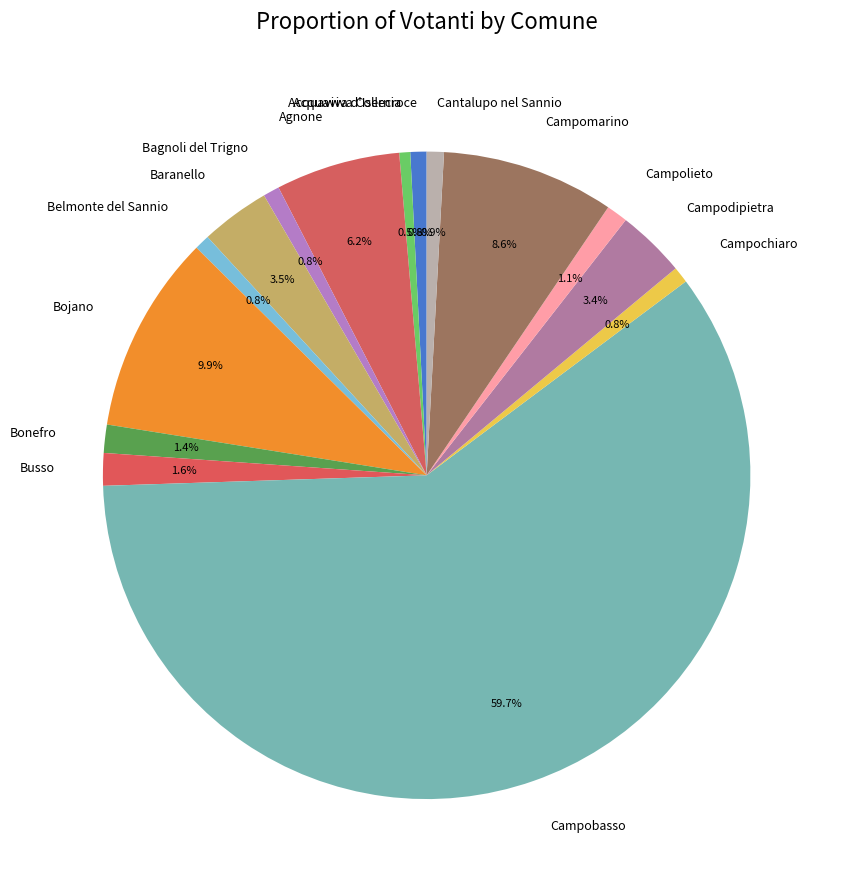

Which slice is the largest?

Campobasso